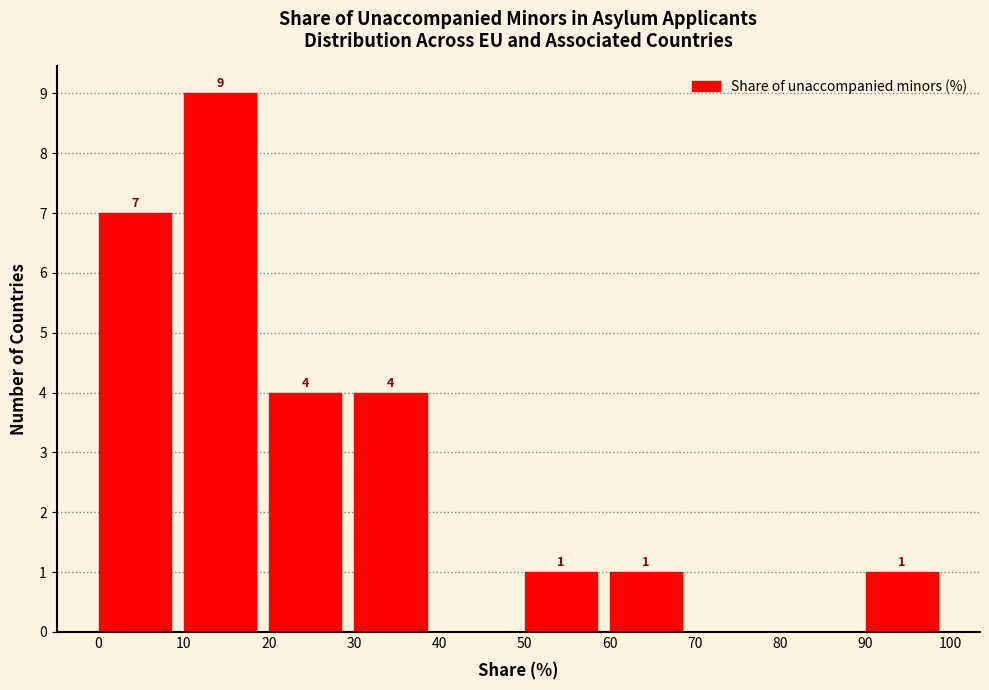

Which range on the x-axis has the tallest bar?

10 to 20